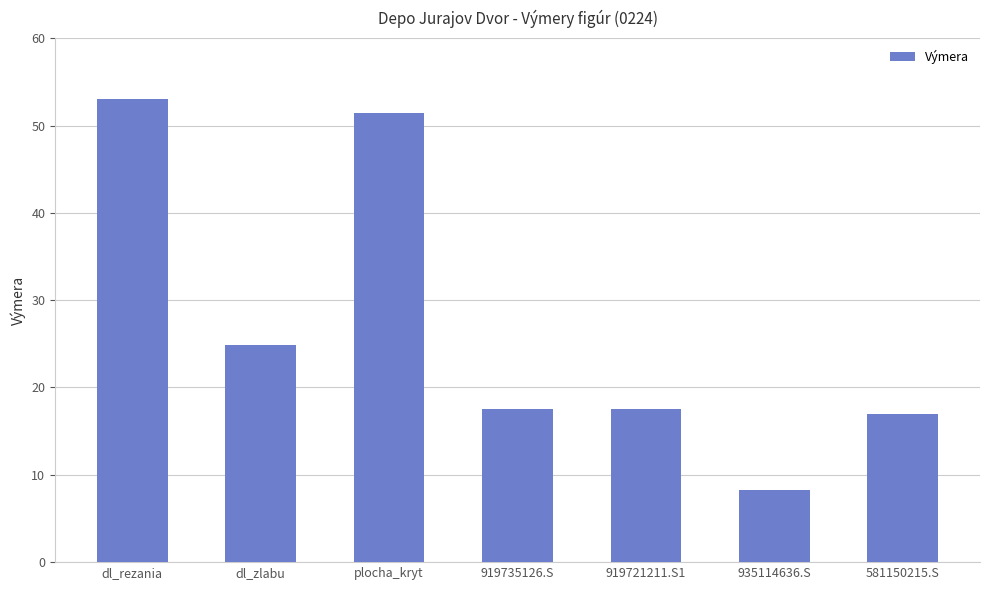

The chart shows a value of 90.5 at dl_rezania. True or false?

False